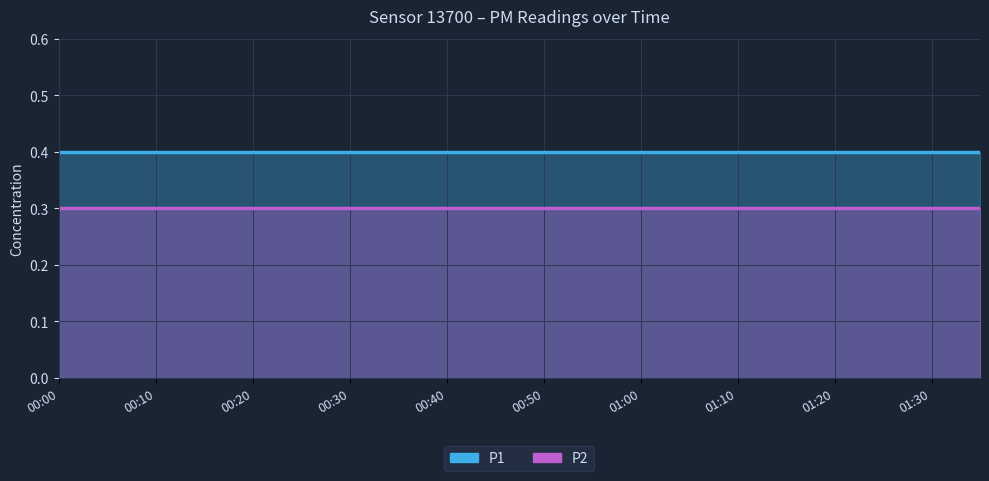

Reading left to right, transcribe all the data shown in this chart.

P1: 0.4	0.4	0.4	0.4	0.4	0.4	0.4	0.4	0.4	0.4	0.4	0.4	0.4	0.4	0.4	0.4	0.4	0.4	0.4	0.4
P2: 0.3	0.3	0.3	0.3	0.3	0.3	0.3	0.3	0.3	0.3	0.3	0.3	0.3	0.3	0.3	0.3	0.3	0.3	0.3	0.3